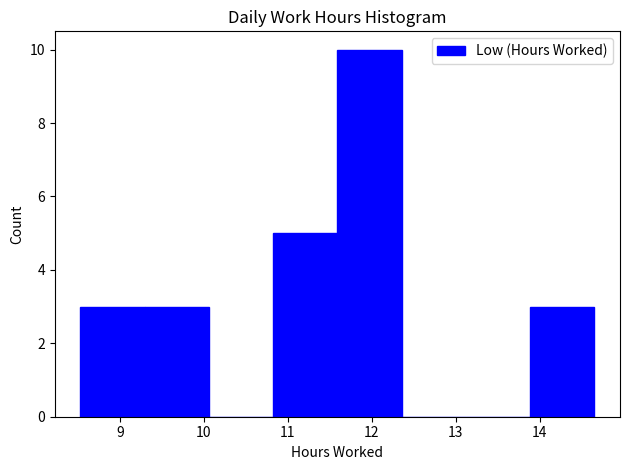

How tall is the bar that spans 9.3 to 10.1 on the x-axis? Neither the bar edges nor the heights are printed on the chart, so give them approximately, as read against the axes.

3